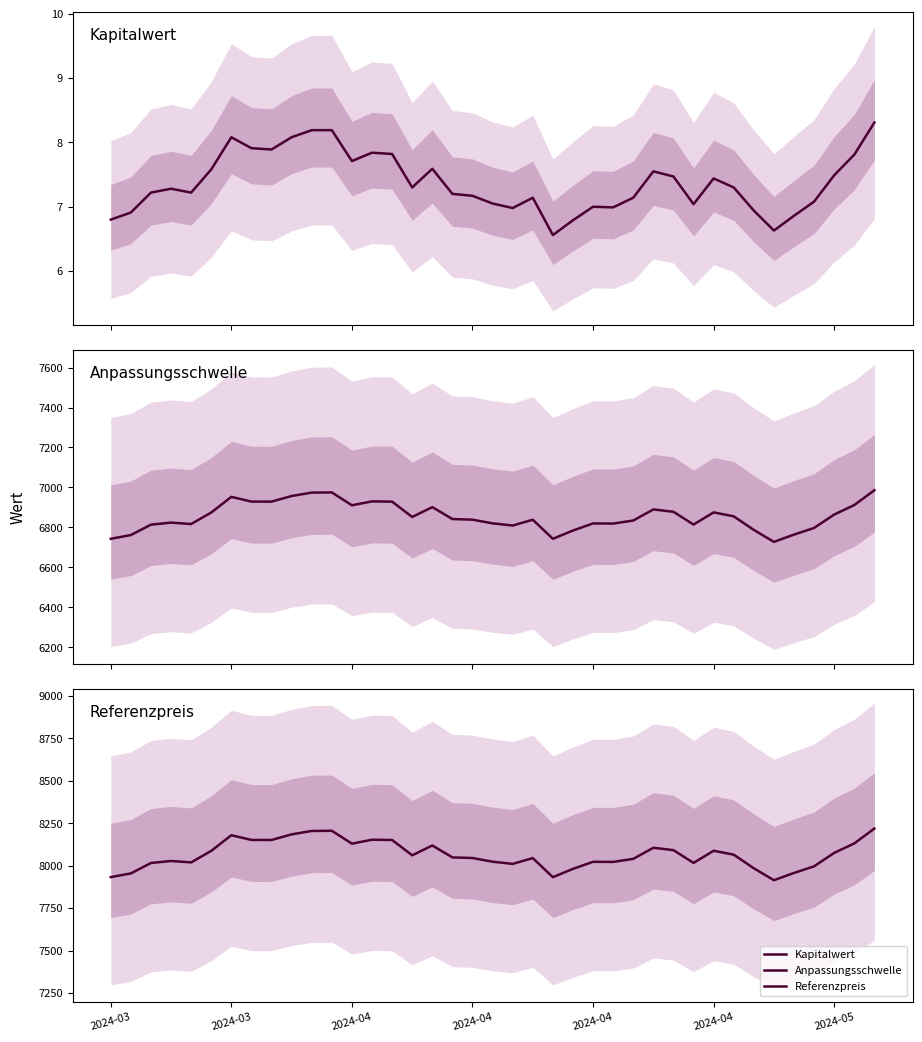

What is the highest value of the Anpassungsschwelle series?

6986.3